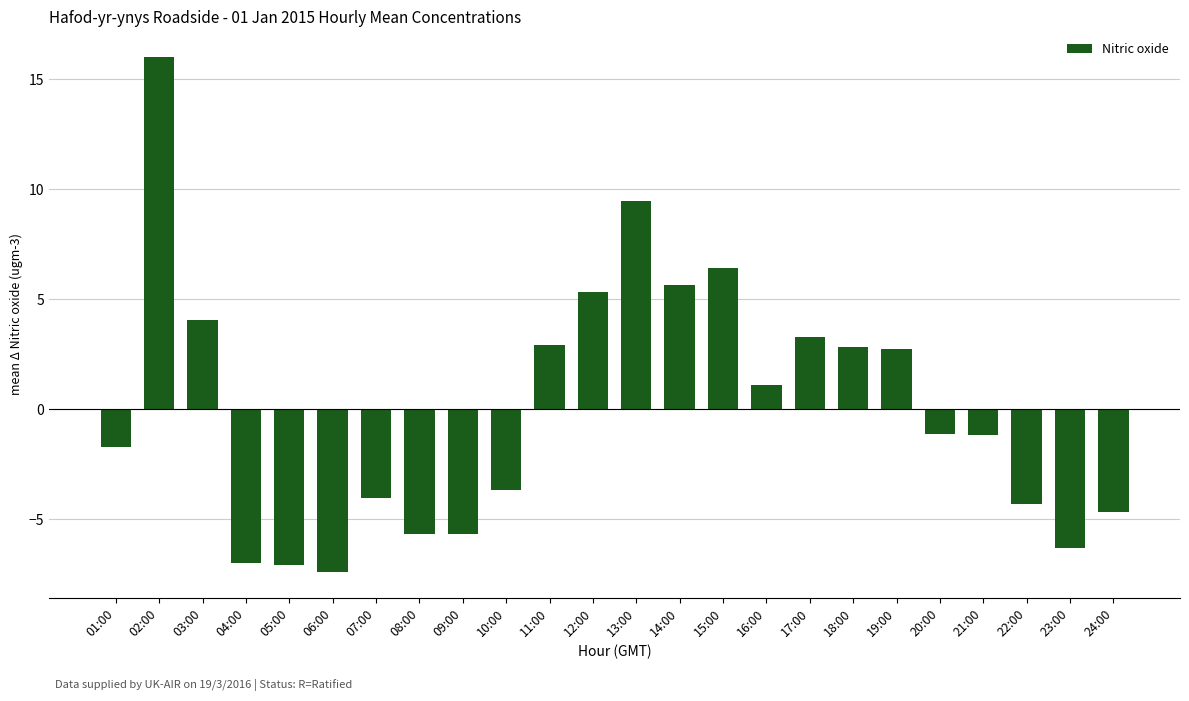

True or false: the data shows -5.7 at 08:00.

True